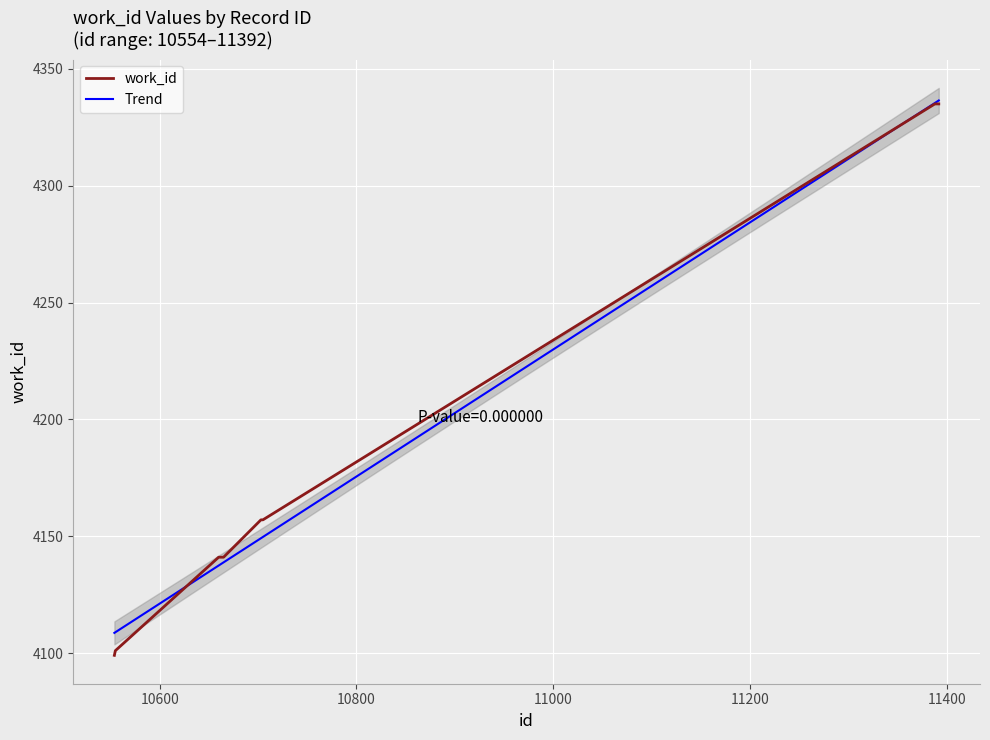

Reading left to right, transcribe all the data shown in this chart.

10554=4099	10555=4101	10660=4141	10665=4141	10703=4157	10705=4157	11388=4335	11389=4335	11390=4335	11392=4335